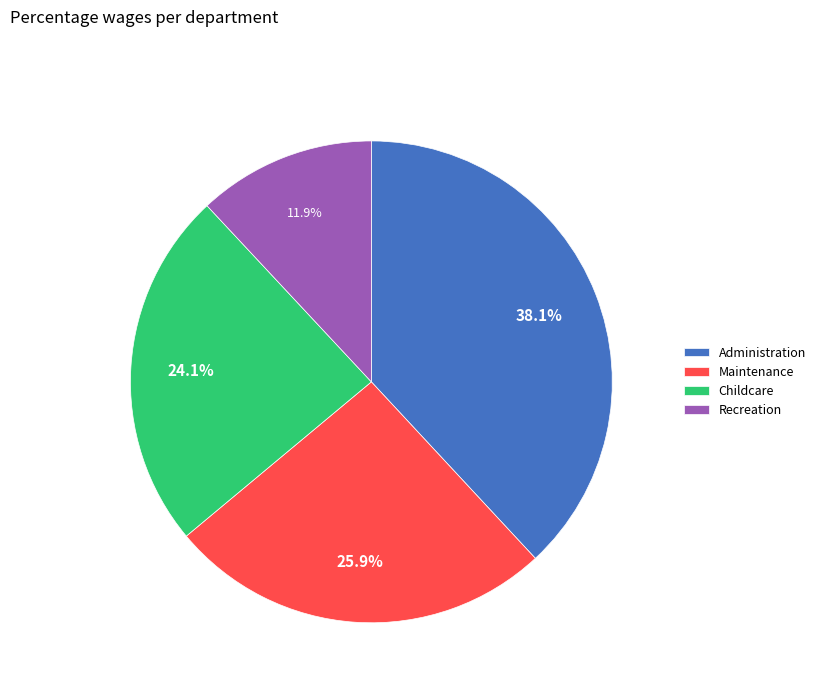

What is the largest slice in the pie chart?

Administration